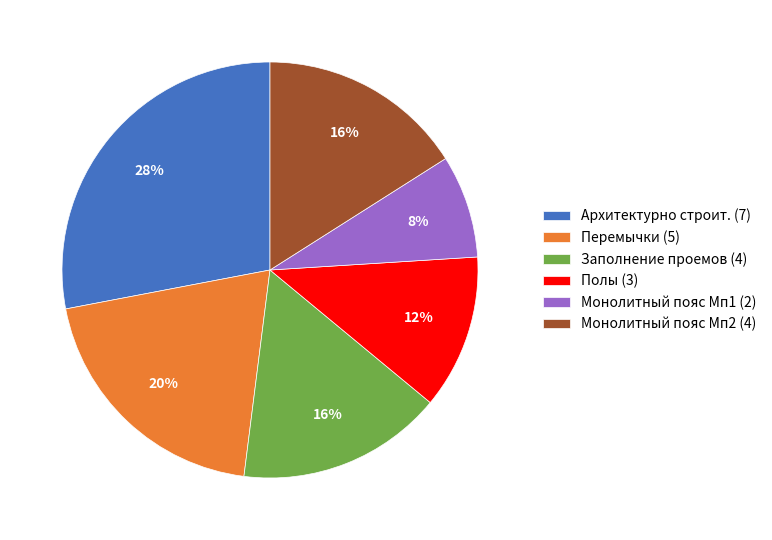

What percentage is the Перемычки (5) slice, to the nearest percent?

20%